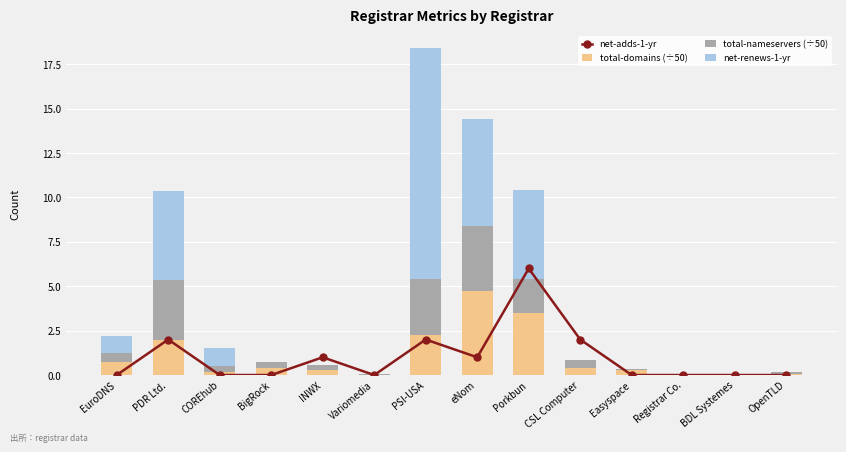

At which label is total-nameservers (÷50) closest to 1?

EuroDNS